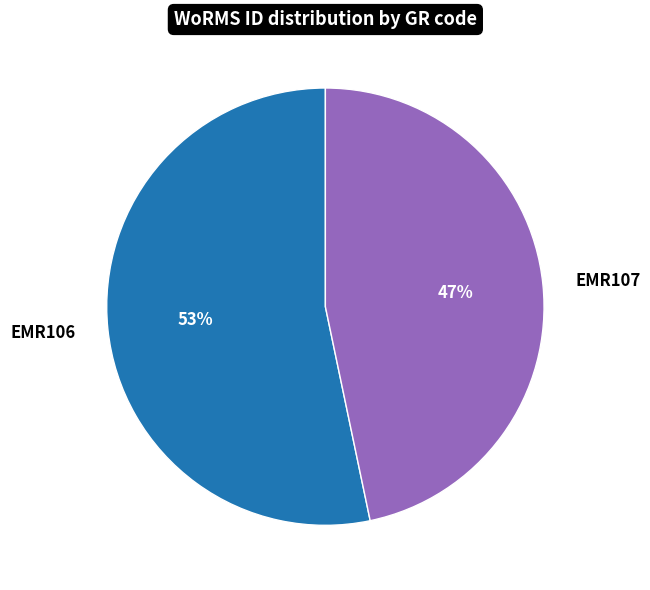

To the nearest percent, what portion does EMR106 represent?

53%